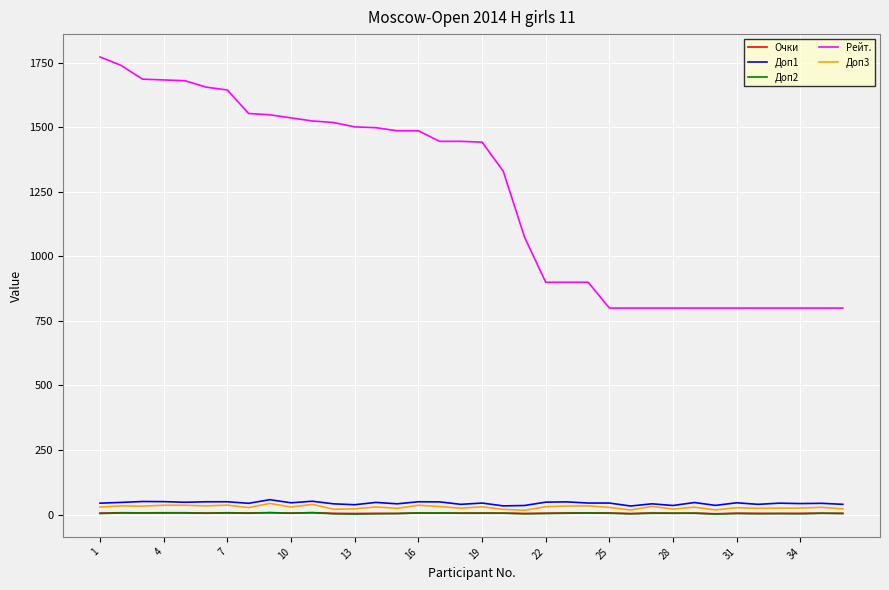

Which series has the largest range (max minus min)?

Рейт.